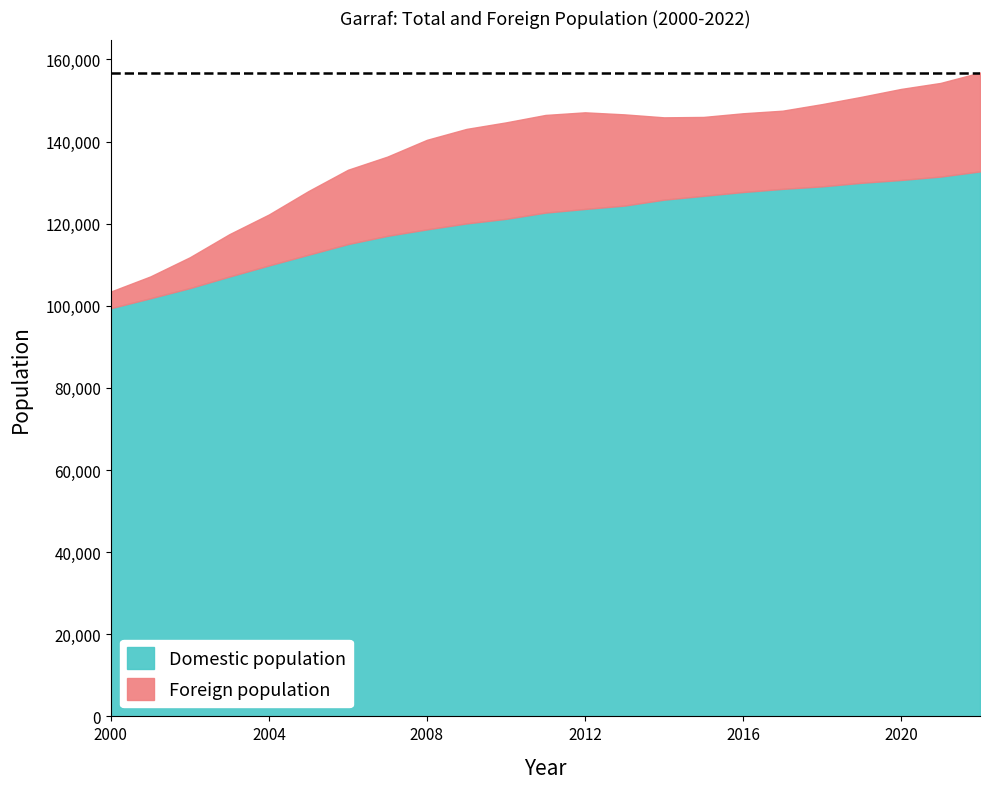

Reading left to right, list all the values displayed in this chart.

Total population: 2000=103467	2001=107147	2002=111816	2003=117436	2004=122229	2005=127928	2006=133117	2007=136328	2008=140412	2009=143066	2010=144657	2011=146469	2012=147107	2013=146609	2014=145886	2015=145983	2016=146876	2017=147504	2018=149103	2019=150887	2020=152801	2021=154264	2022=156794
Foreign population: 2000=4053	2001=5323	2002=7512	2003=10325	2004=12414	2005=15503	2006=18101	2007=19299	2008=21812	2009=23019	2010=23490	2011=23786	2012=23534	2013=22214	2014=20049	2015=19216	2016=19182	2017=19040	2018=20025	2019=20945	2020=22168	2021=22806	2022=24077